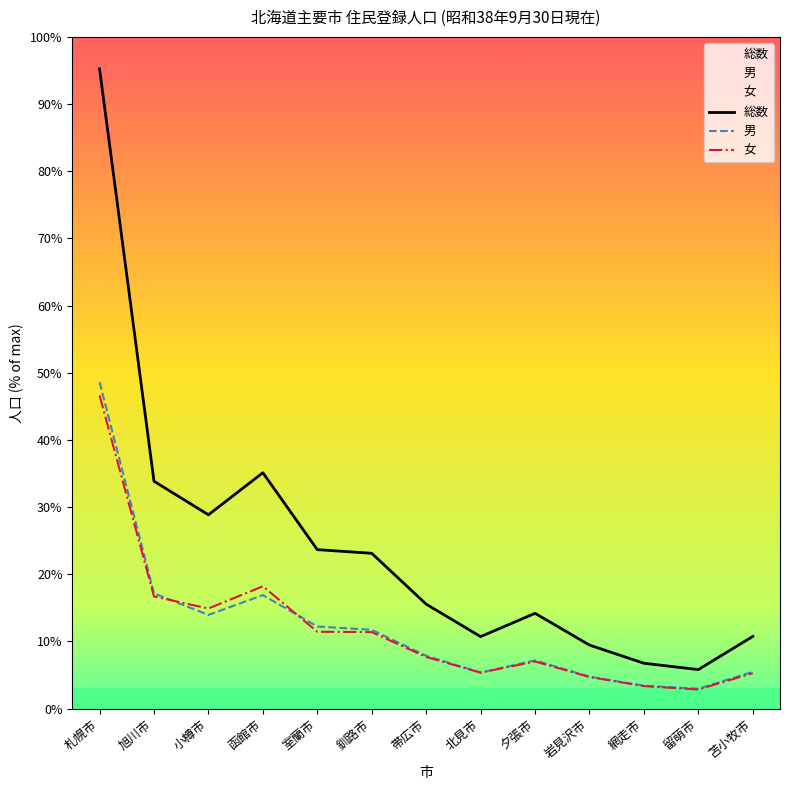

Reading left to right, what are all the values shown in this chart?

総数: 682491	242571	206778	251627	169603	165692	111463	76827	101669	67799	48412	41642	77022
男: 348317	122897	99965	121103	87581	84072	56371	38428	51403	34060	24399	21235	39203
女: 334174	119674	106813	130524	82022	81620	55092	38399	50266	33739	24013	20407	37819